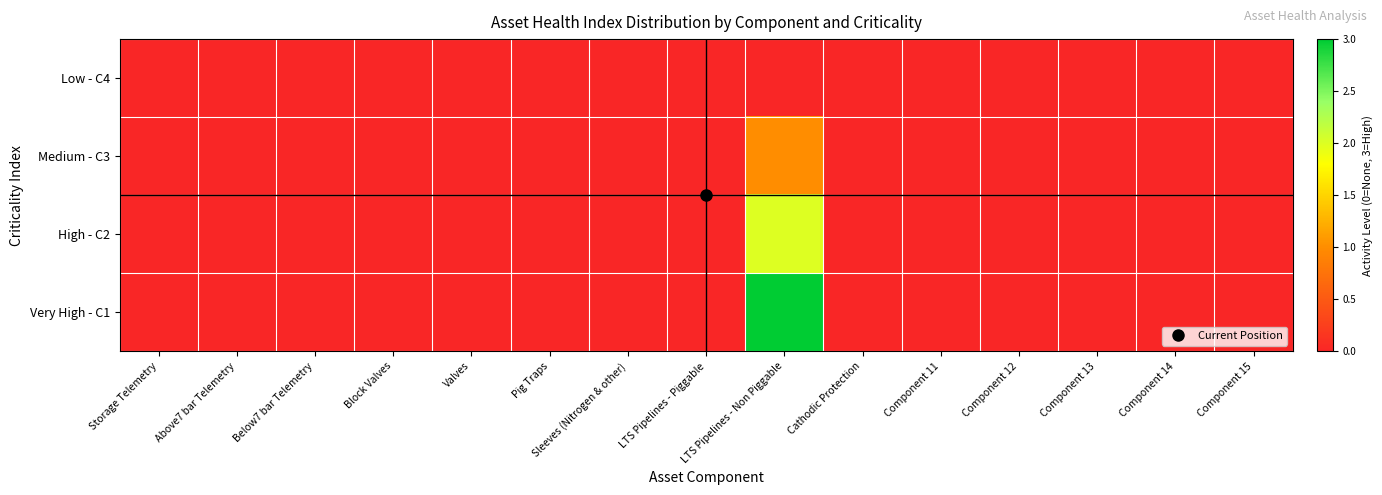

Reading left to right, what are all the values shown in this chart?

Low - C4: Storage Telemetry=0	Above7 bar Telemetry=0	Below7 bar Telemetry=0	Block Valves=0	Valves=0	Pig Traps=0	Sleeves (Nitrogen & other)=0	LTS Pipelines - Piggable=0	LTS Pipelines - Non Piggable=0	Cathodic Protection=0	Component 11=0	Component 12=0	Component 13=0	Component 14=0	Component 15=0
Medium - C3: Storage Telemetry=0	Above7 bar Telemetry=0	Below7 bar Telemetry=0	Block Valves=0	Valves=0	Pig Traps=0	Sleeves (Nitrogen & other)=0	LTS Pipelines - Piggable=0	LTS Pipelines - Non Piggable=1	Cathodic Protection=0	Component 11=0	Component 12=0	Component 13=0	Component 14=0	Component 15=0
High - C2: Storage Telemetry=0	Above7 bar Telemetry=0	Below7 bar Telemetry=0	Block Valves=0	Valves=0	Pig Traps=0	Sleeves (Nitrogen & other)=0	LTS Pipelines - Piggable=0	LTS Pipelines - Non Piggable=2	Cathodic Protection=0	Component 11=0	Component 12=0	Component 13=0	Component 14=0	Component 15=0
Very High - C1: Storage Telemetry=0	Above7 bar Telemetry=0	Below7 bar Telemetry=0	Block Valves=0	Valves=0	Pig Traps=0	Sleeves (Nitrogen & other)=0	LTS Pipelines - Piggable=0	LTS Pipelines - Non Piggable=3	Cathodic Protection=0	Component 11=0	Component 12=0	Component 13=0	Component 14=0	Component 15=0